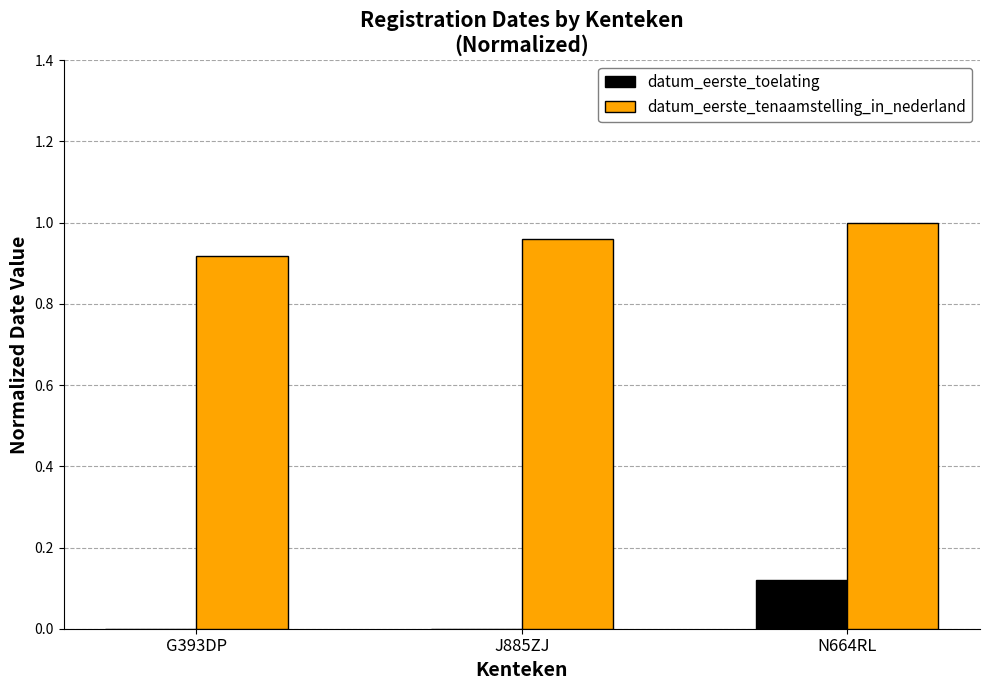

At which label does datum_eerste_toelating reach its peak?

N664RL